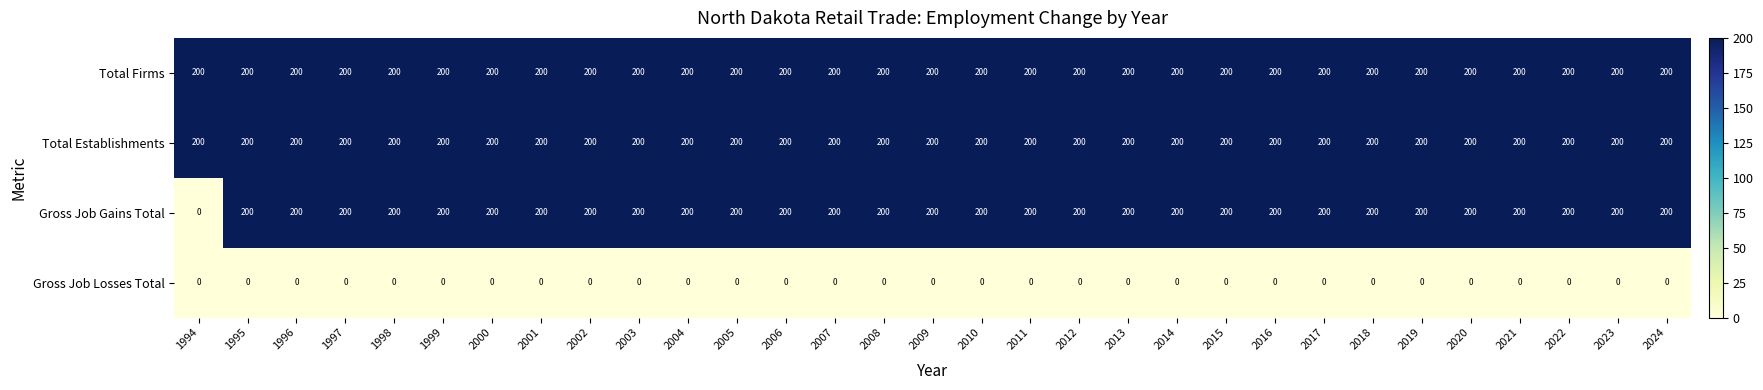

Is the value of Gross Job Losses Total at 2023 greater than the value of Total Establishments at 2012?

No